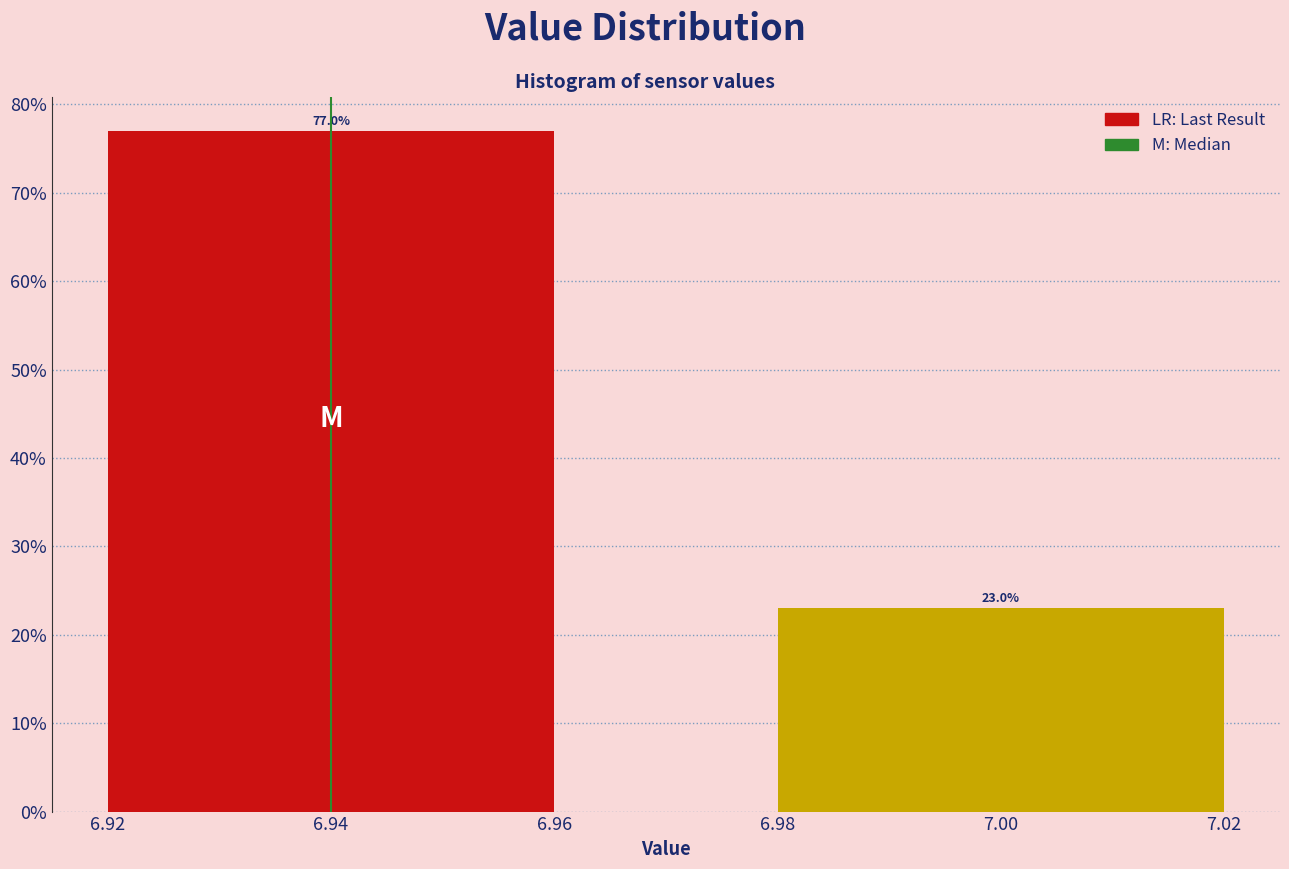

Reading right to left, extract all data points from this chart.

7.00=23.0	6.94=77.0